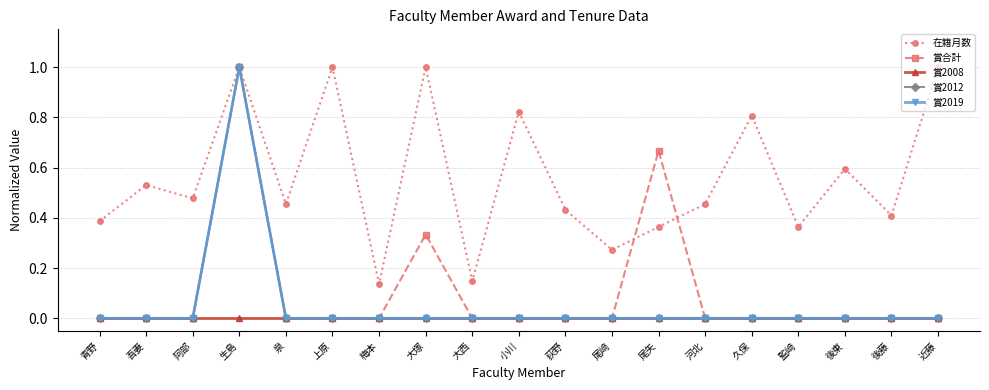

Which series has the largest total across all categories?

在籍月数